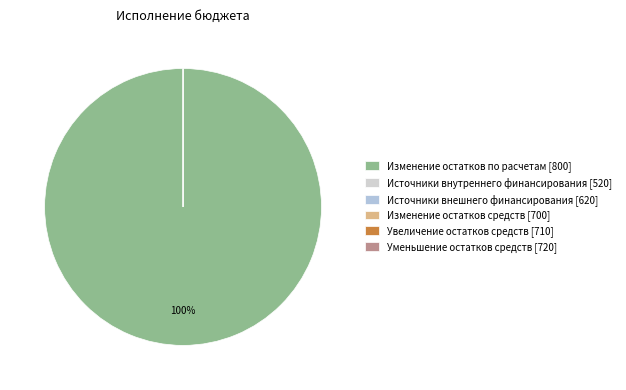

What is the largest slice in the pie chart?

Изменение остатков по расчетам [800]